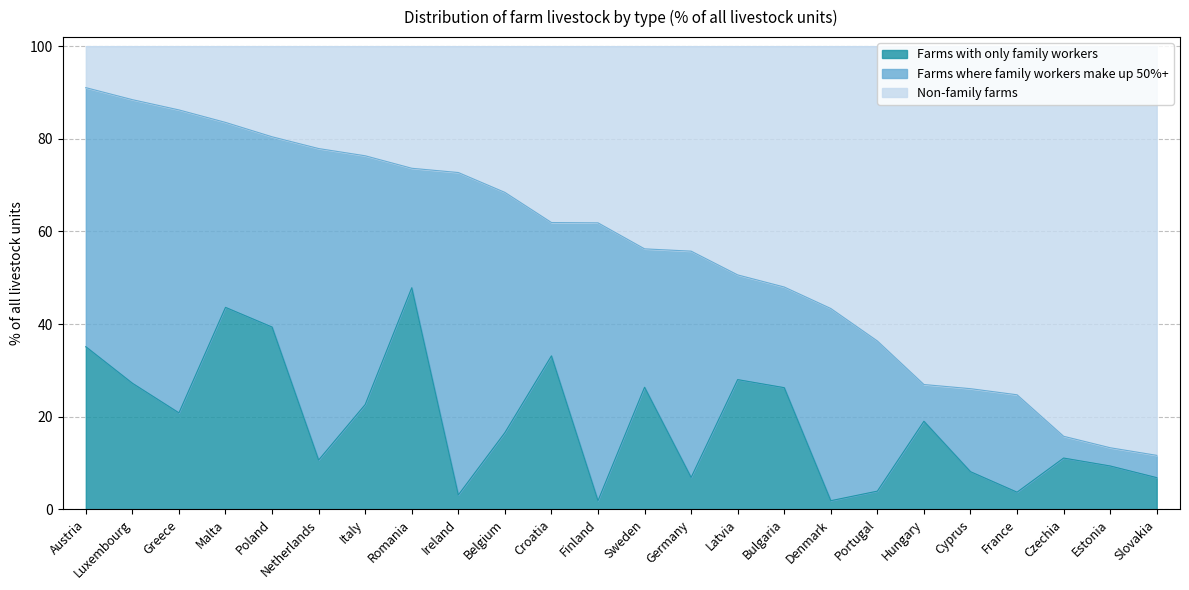

At which label does Farms with only family workers reach its peak?

Romania